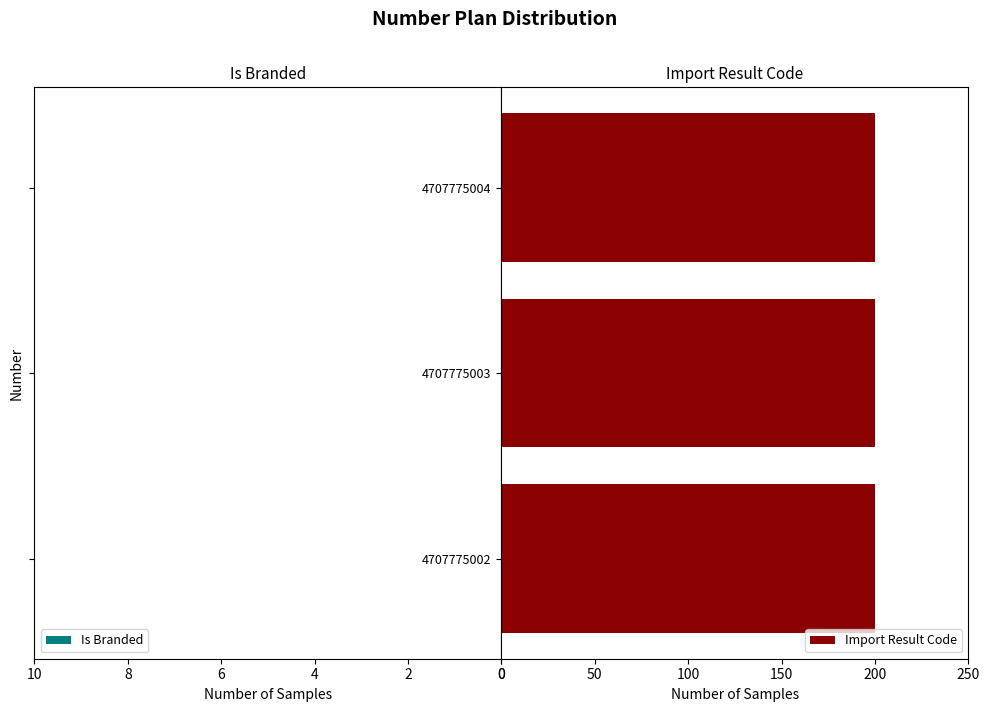

The Import Result Code series shows 200 at 4707775002. True or false?

True